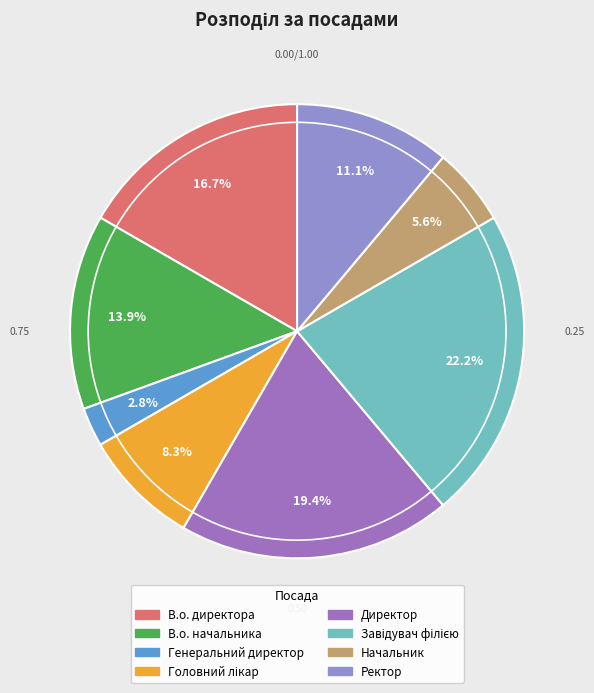

How many slices are in this pie chart?

8